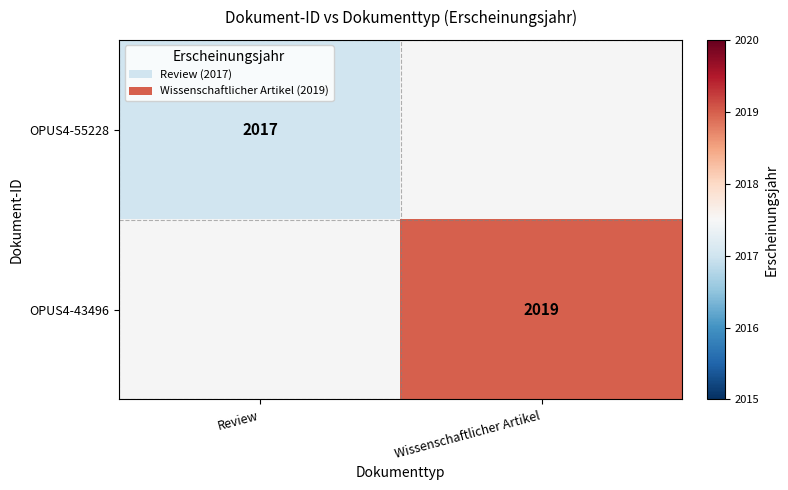

The OPUS4-43496 series shows 1106 at Wissenschaftlicher Artikel. True or false?

False